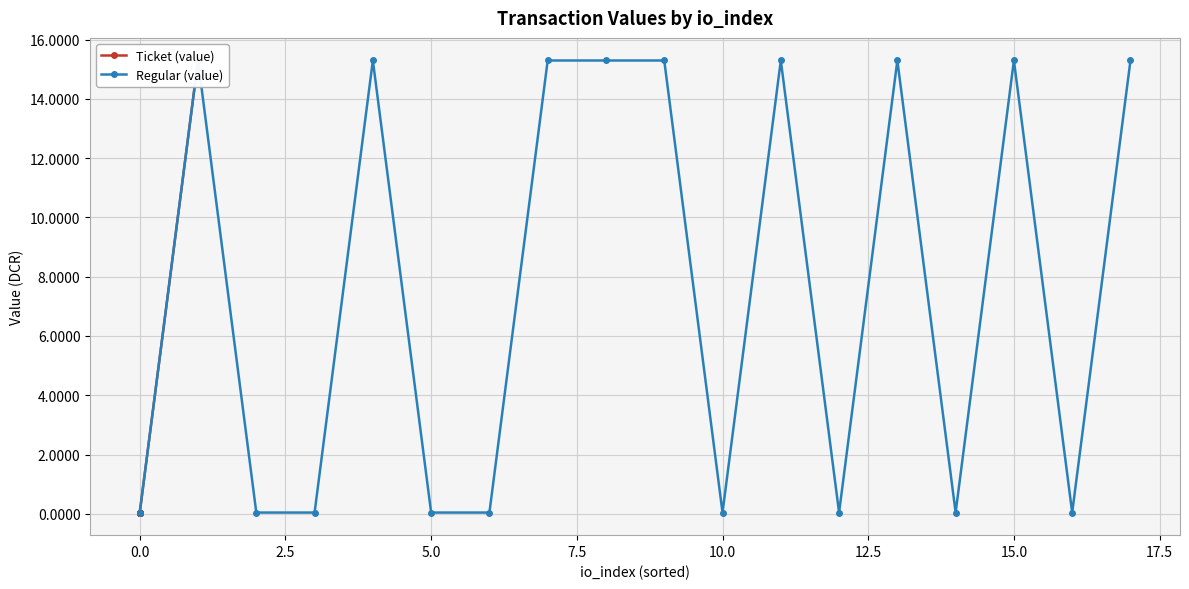

The Ticket (value) series shows 24.2 at 14. True or false?

False